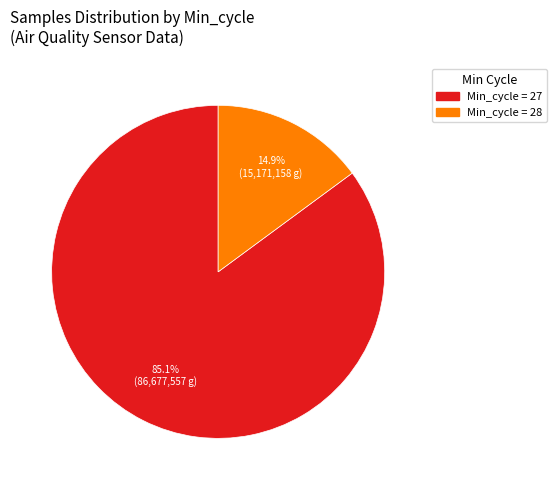

Does any single category account for the majority?

Yes